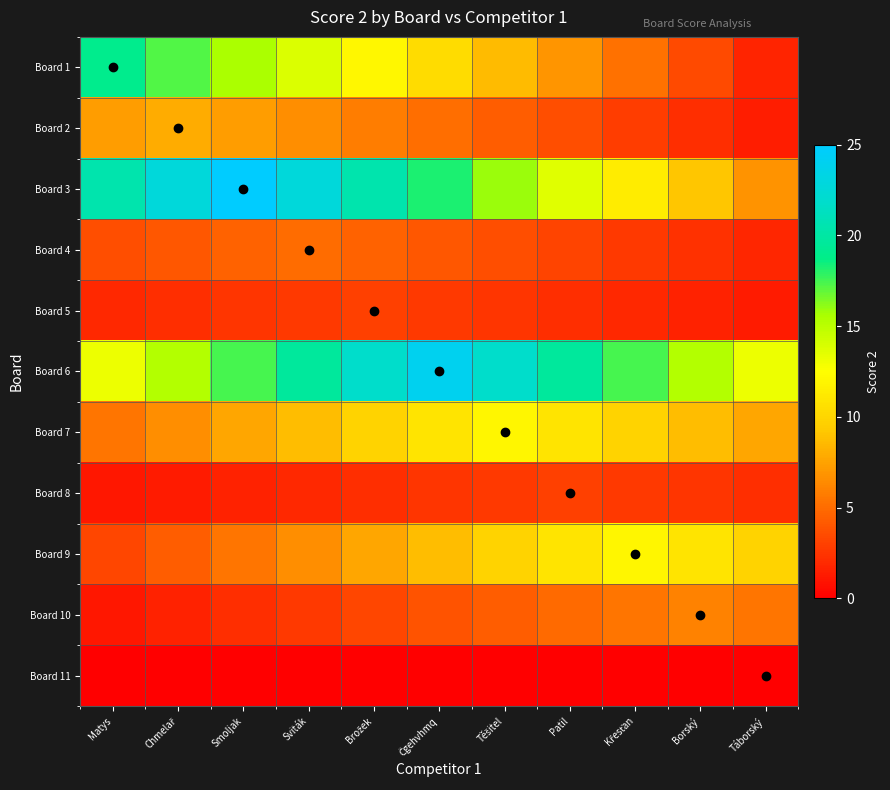

What is the total value across all series at Sviták?

90.4